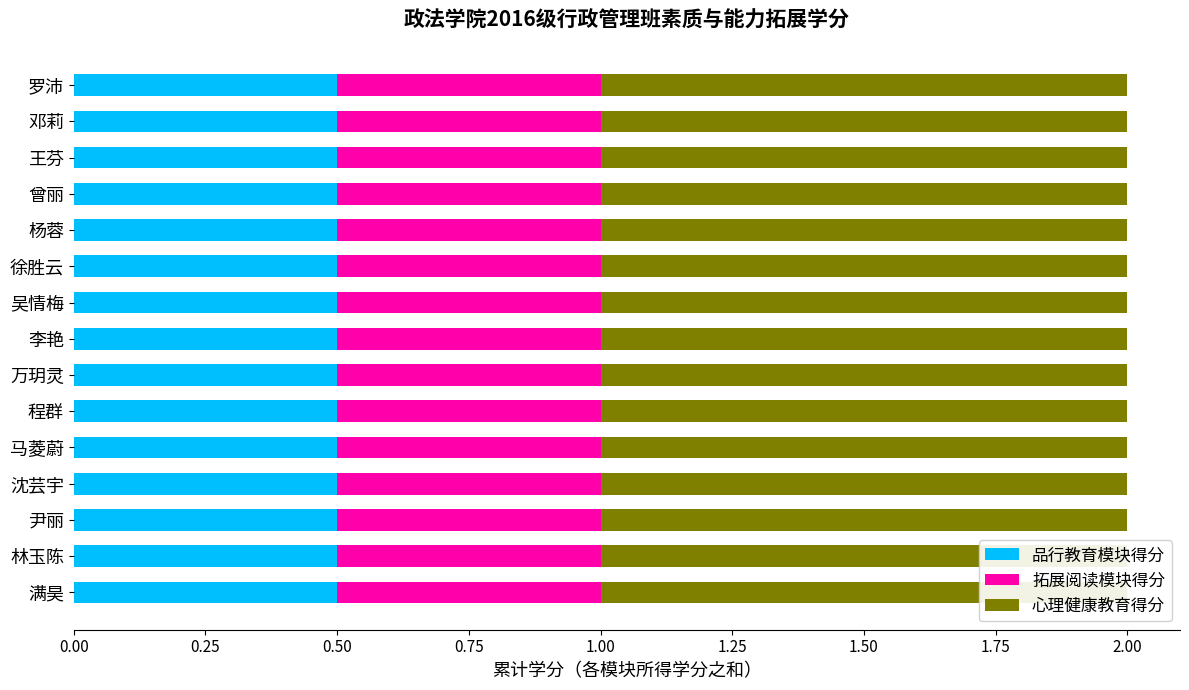

Reading left to right, list all the values displayed in this chart.

品行教育模块得分: 满昊=0.5	林玉陈=0.5	尹丽=0.5	沈芸宇=0.5	马菱蔚=0.5	程群=0.5	万玥灵=0.5	李艳=0.5	吴情梅=0.5	徐胜云=0.5	杨蓉=0.5	曾丽=0.5	王芬=0.5	邓莉=0.5	罗沛=0.5
拓展阅读模块得分: 满昊=0.5	林玉陈=0.5	尹丽=0.5	沈芸宇=0.5	马菱蔚=0.5	程群=0.5	万玥灵=0.5	李艳=0.5	吴情梅=0.5	徐胜云=0.5	杨蓉=0.5	曾丽=0.5	王芬=0.5	邓莉=0.5	罗沛=0.5
心理健康教育得分: 满昊=1.0	林玉陈=1.0	尹丽=1.0	沈芸宇=1.0	马菱蔚=1.0	程群=1.0	万玥灵=1.0	李艳=1.0	吴情梅=1.0	徐胜云=1.0	杨蓉=1.0	曾丽=1.0	王芬=1.0	邓莉=1.0	罗沛=1.0